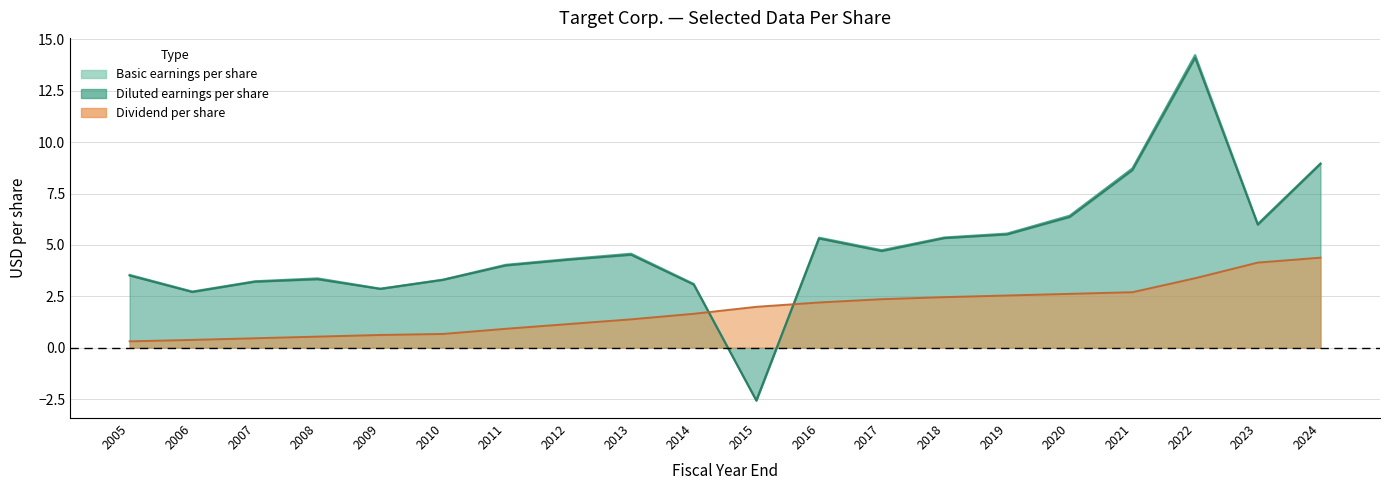

How many values in Basic earnings per share are below zero?

1